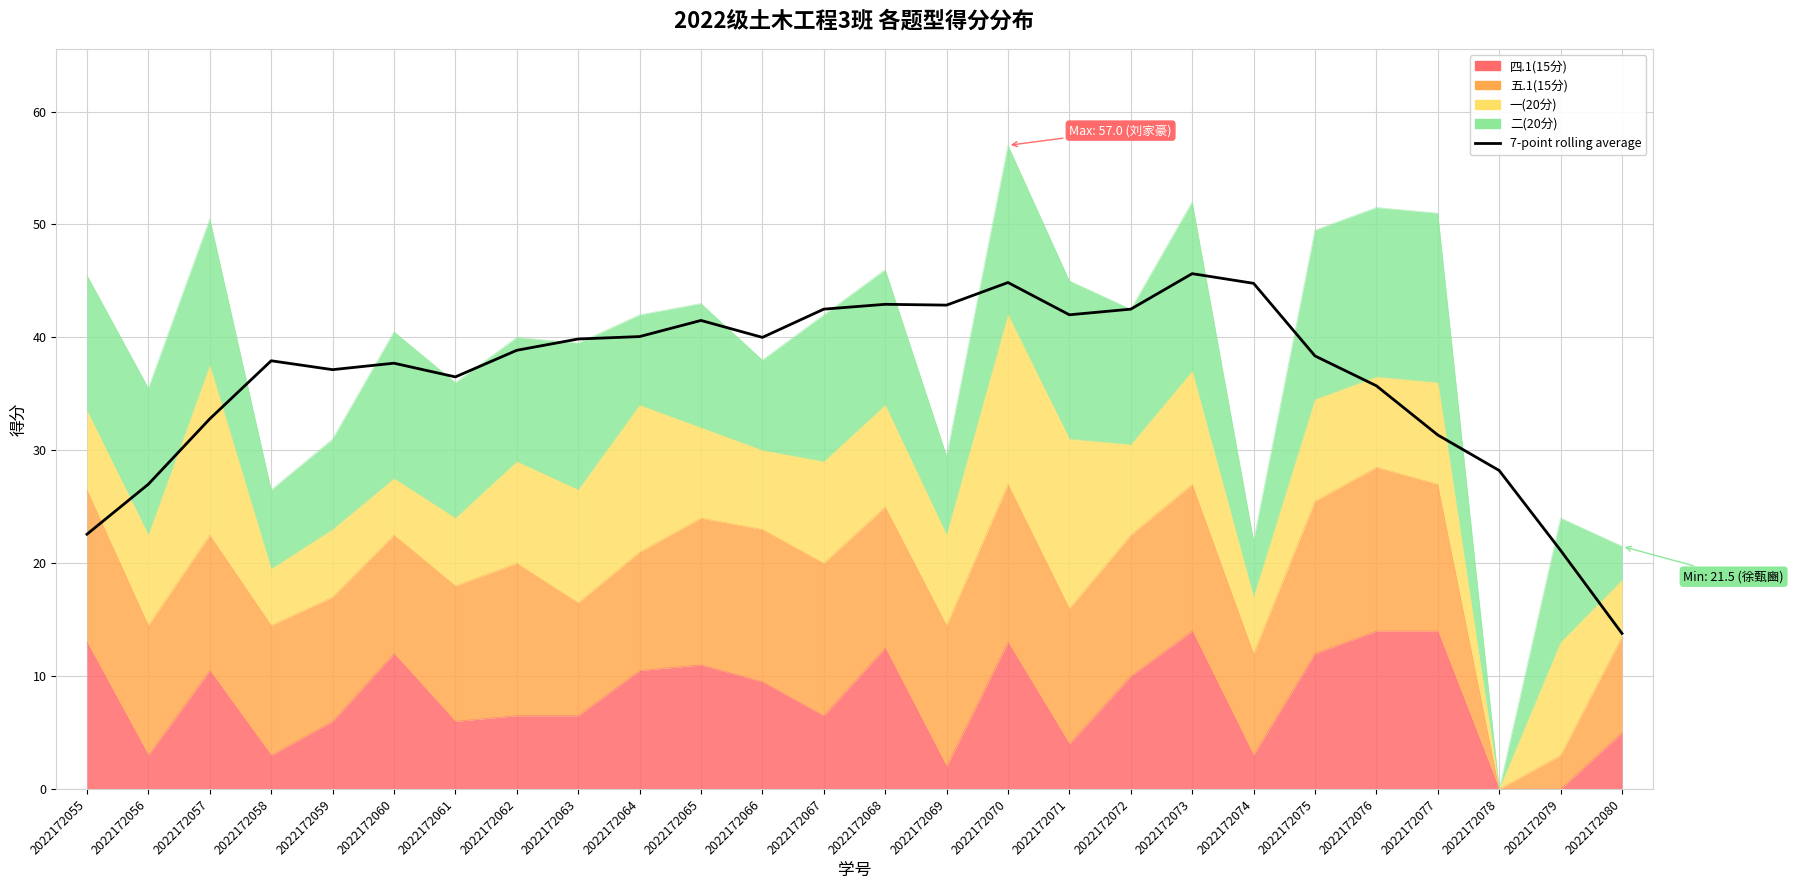

Where does the data first go above 38?

2022172062